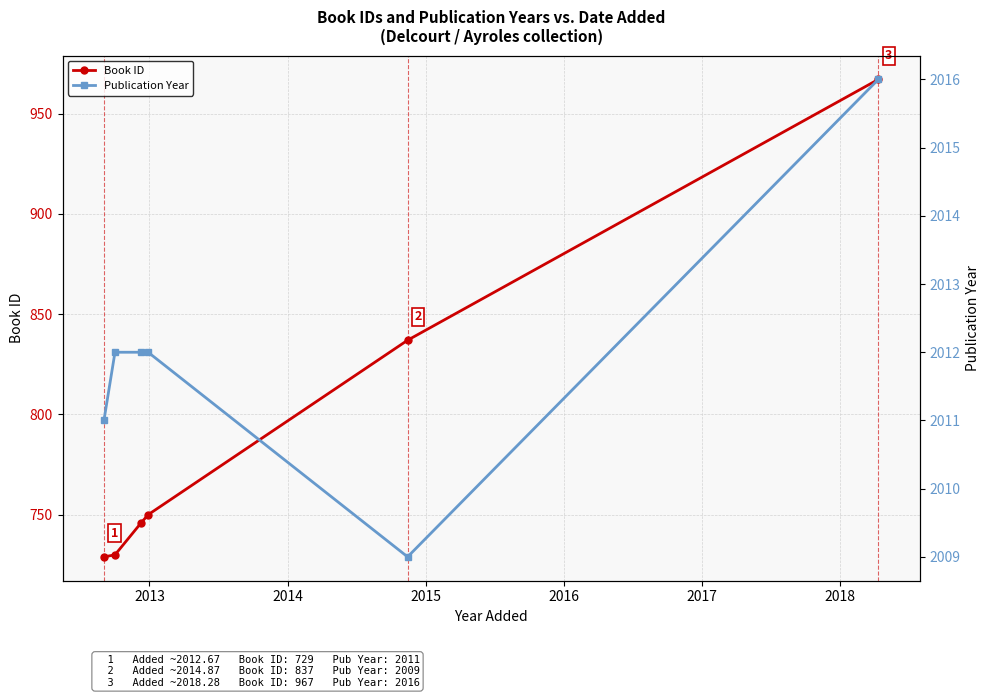

How many values in the Book ID series are below 750?

3